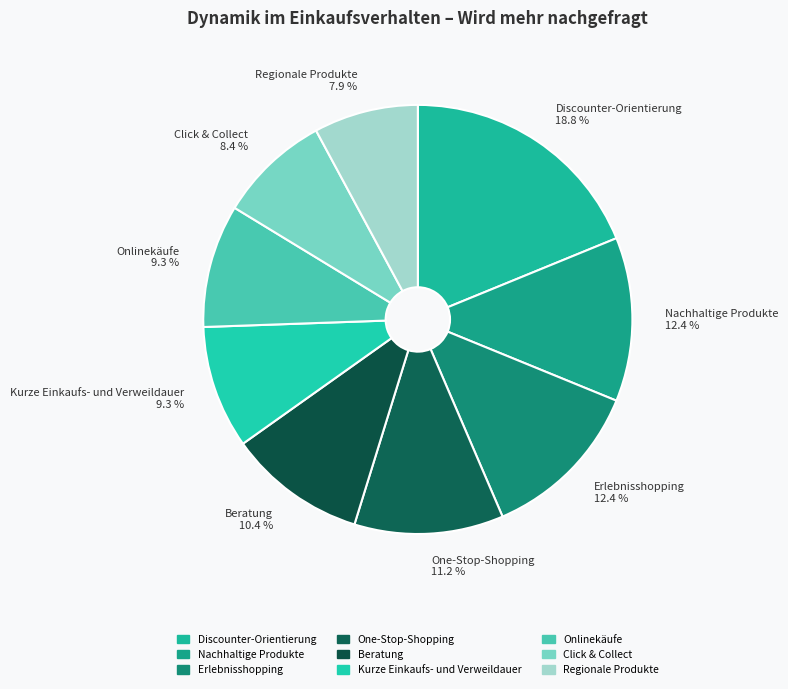

Does any single category account for the majority?

No